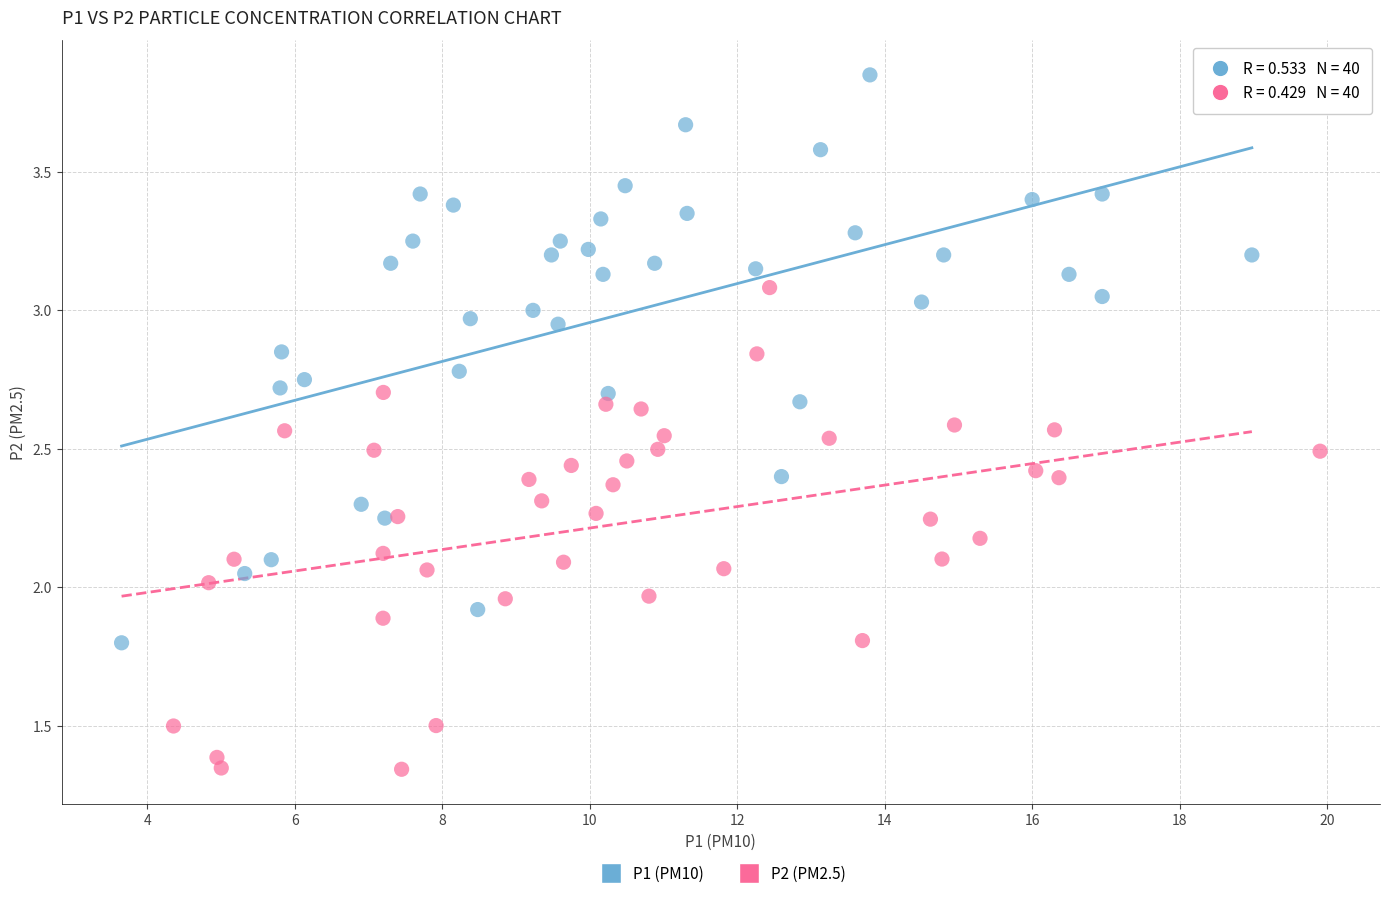

Which series contains the highest Y value?

P1 (PM10)